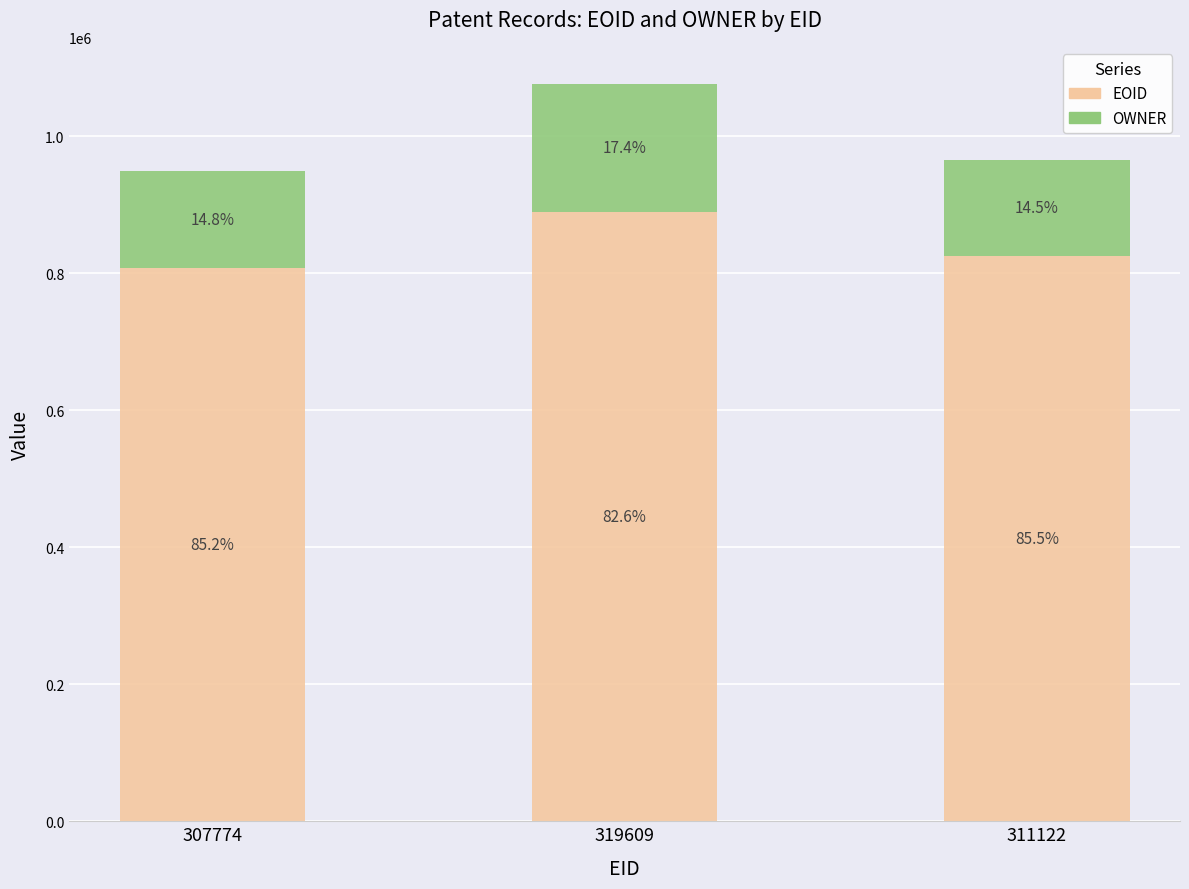

What are all the series names shown in the legend?

EOID, OWNER